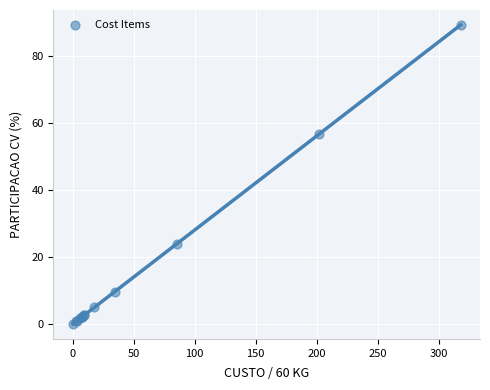

What Y value in the scatter plot is closest to 44?

56.8